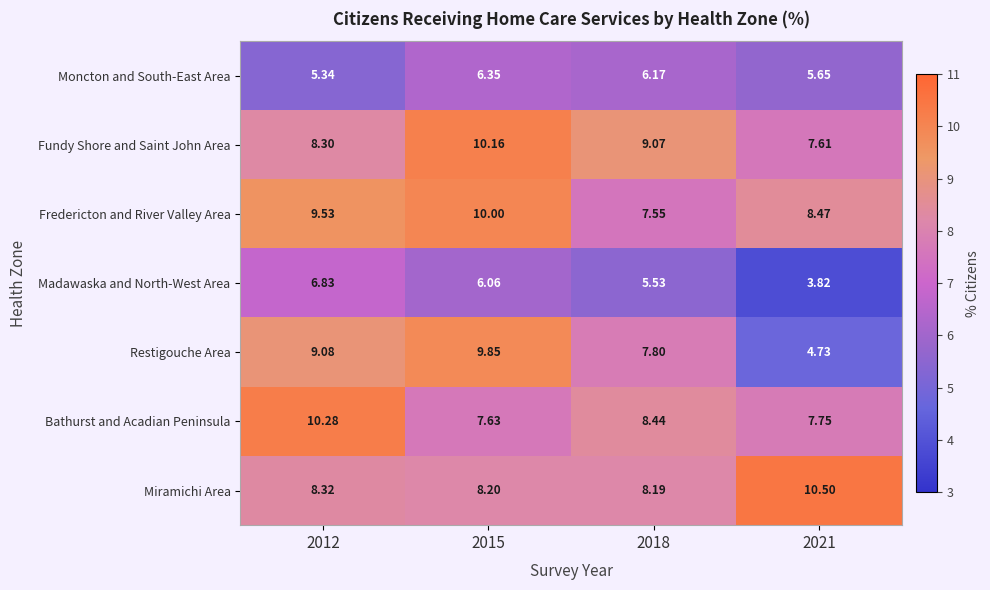

How many series are shown in this chart?

7